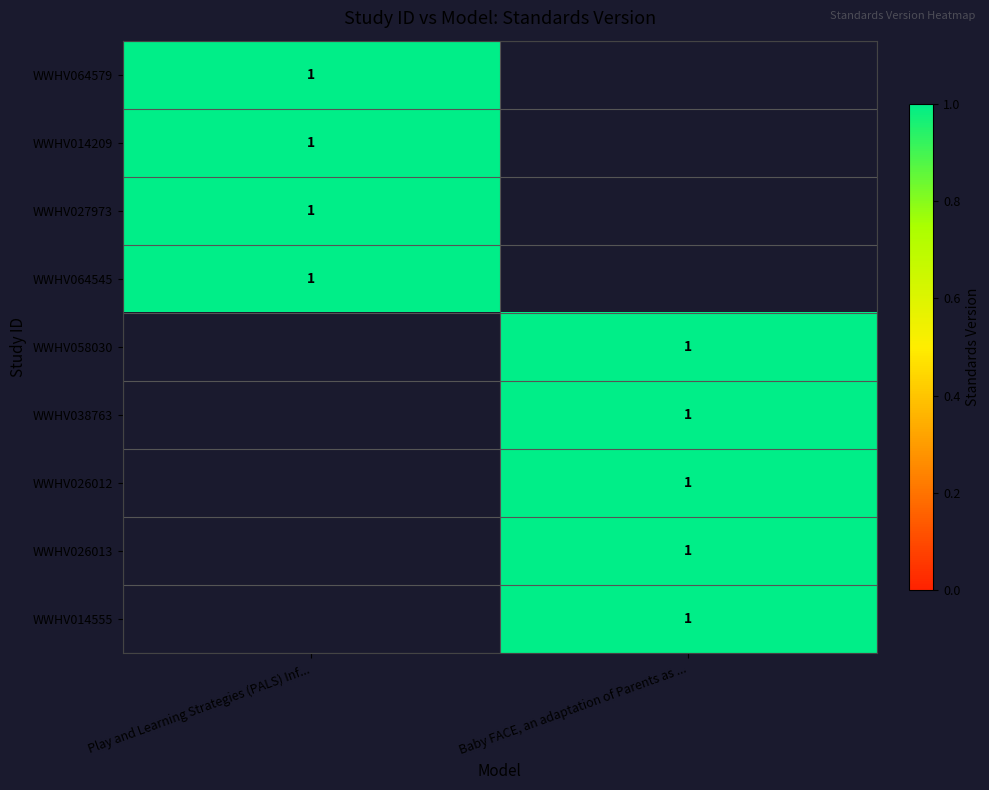

True or false: Baby FACE, an adaptation of Parents as ... has a value of 2 at 7.

False